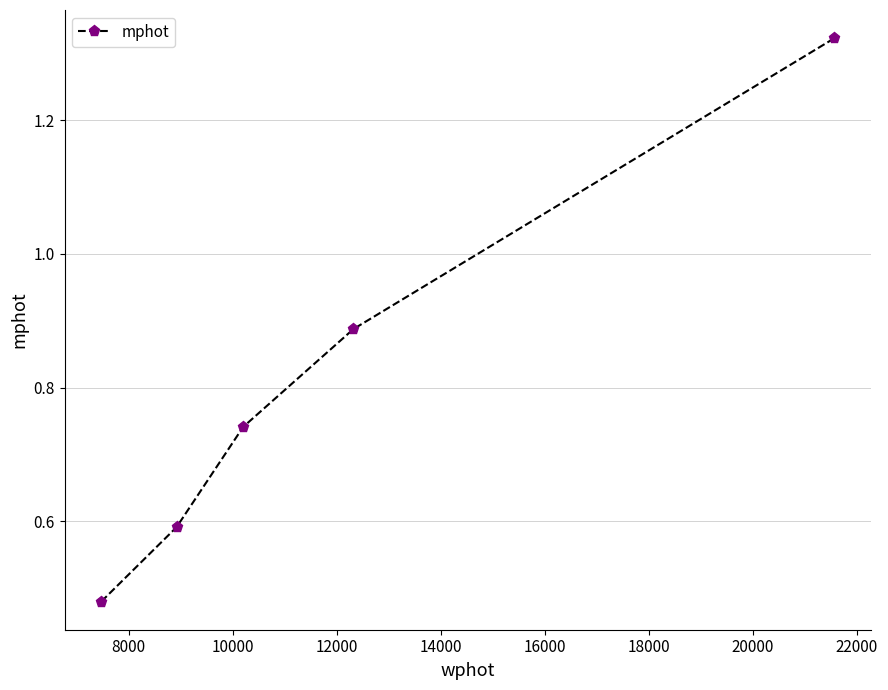

What is the sum of all values?

4.0